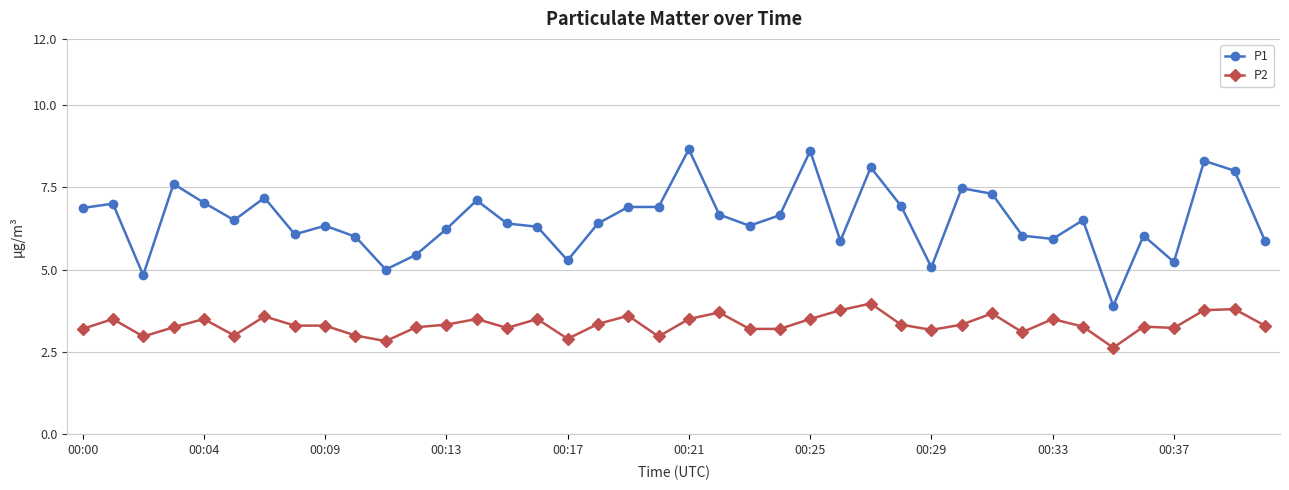

True or false: P2 and P1 cross at least once.

False